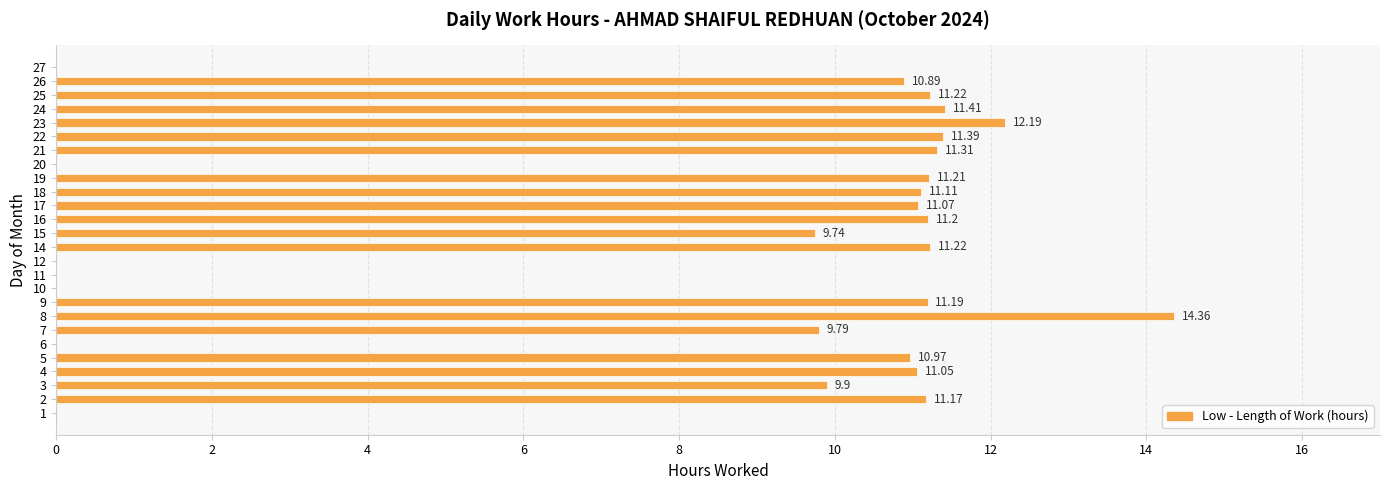

What is the sum of the values at 8 and 5?

25.3